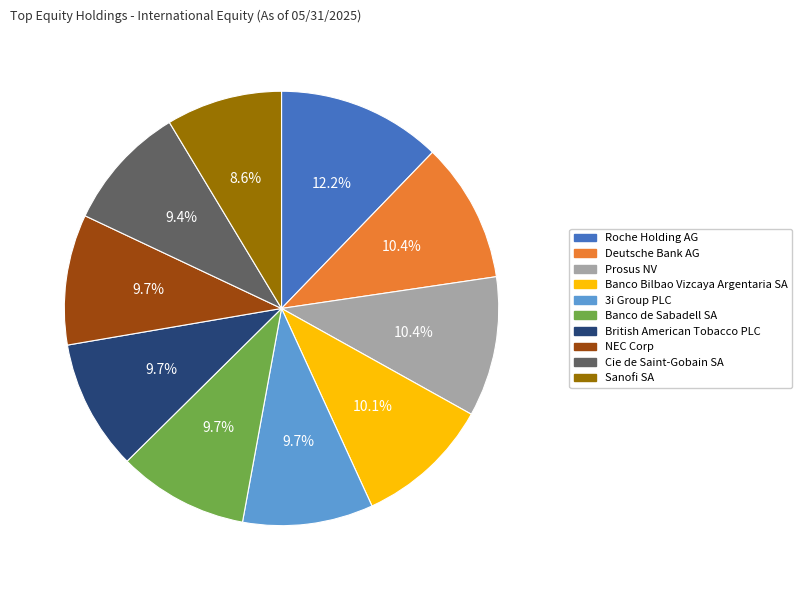

Does any single category account for the majority?

No